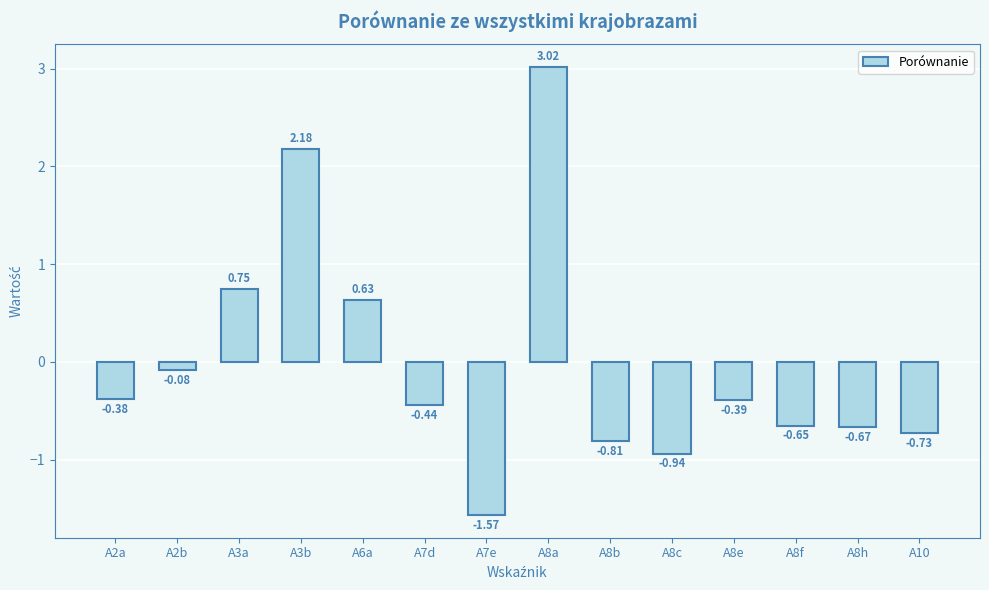

List the labels in order of value, smallest first.

A7e, A8c, A8b, A10, A8h, A8f, A7d, A8e, A2a, A2b, A6a, A3a, A3b, A8a